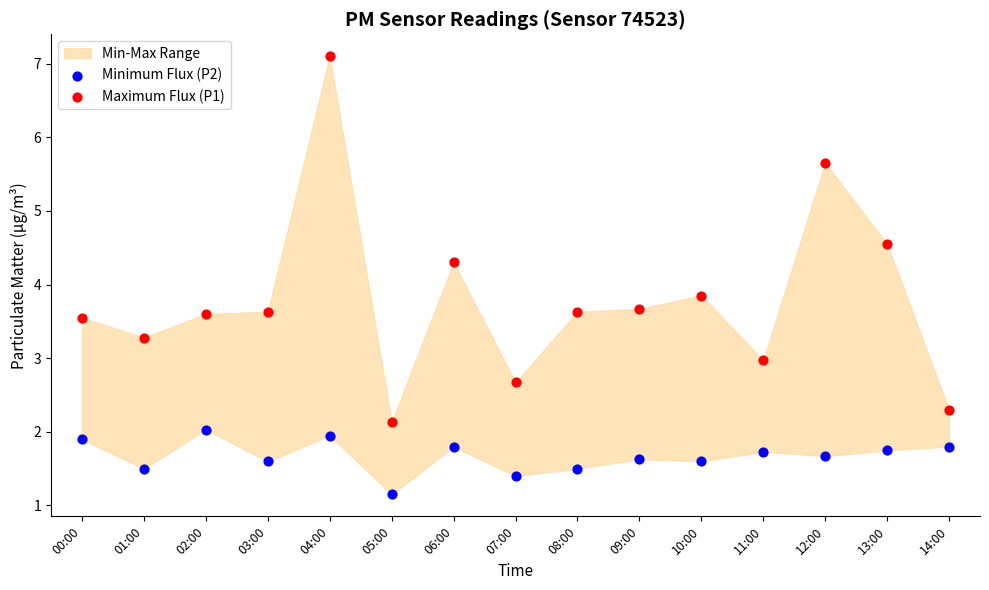

Which series reaches the maximum Y coordinate?

Maximum Flux (P1)